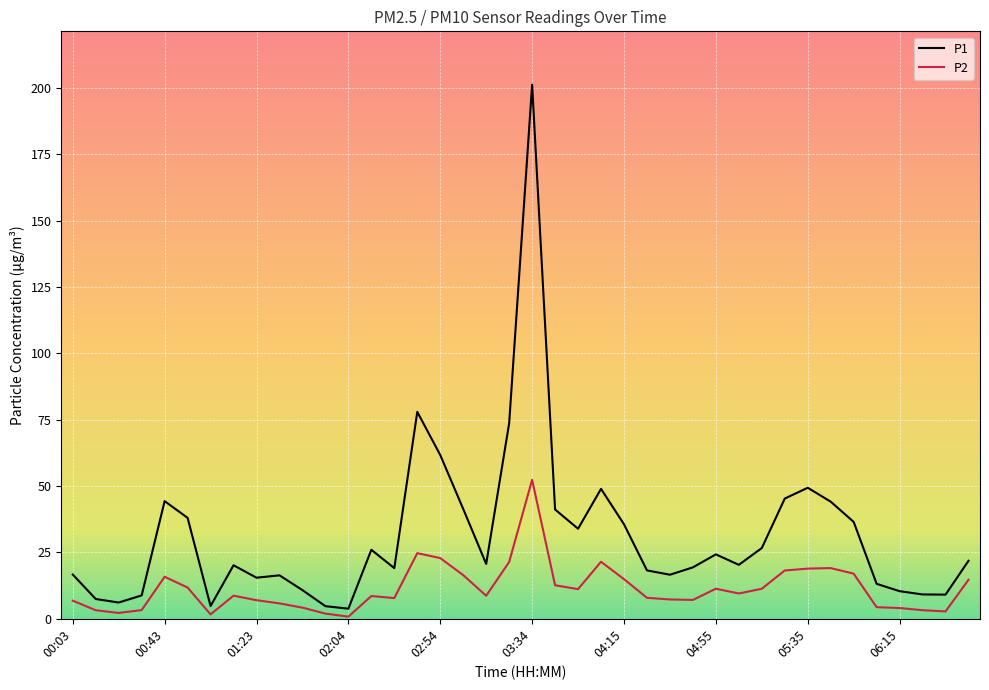

Which series has the widest spread of values?

P1